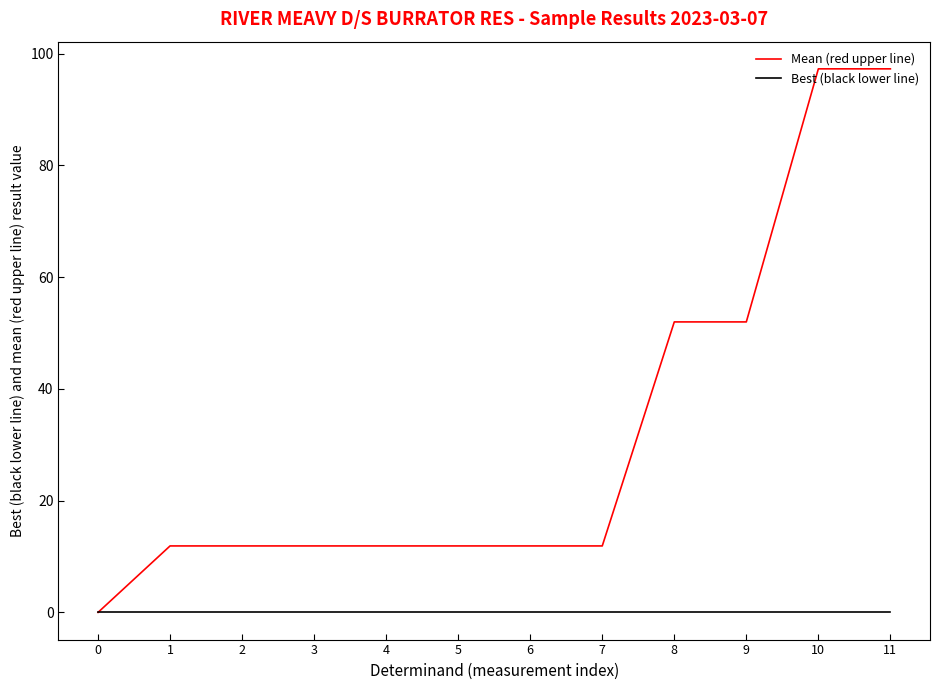

The value of Best (black lower line) at 9 is 0.0. True or false?

True